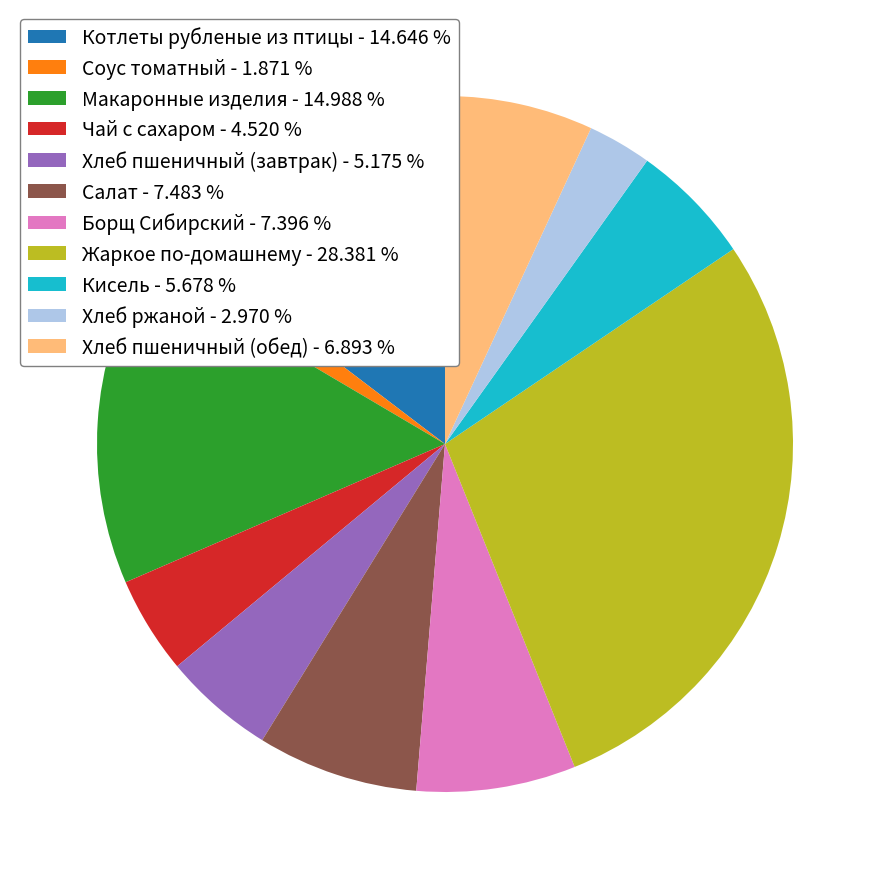

Is the sum of Соус томатный - 1.871 % and Жаркое по-домашнему - 28.381 % greater than half?

No